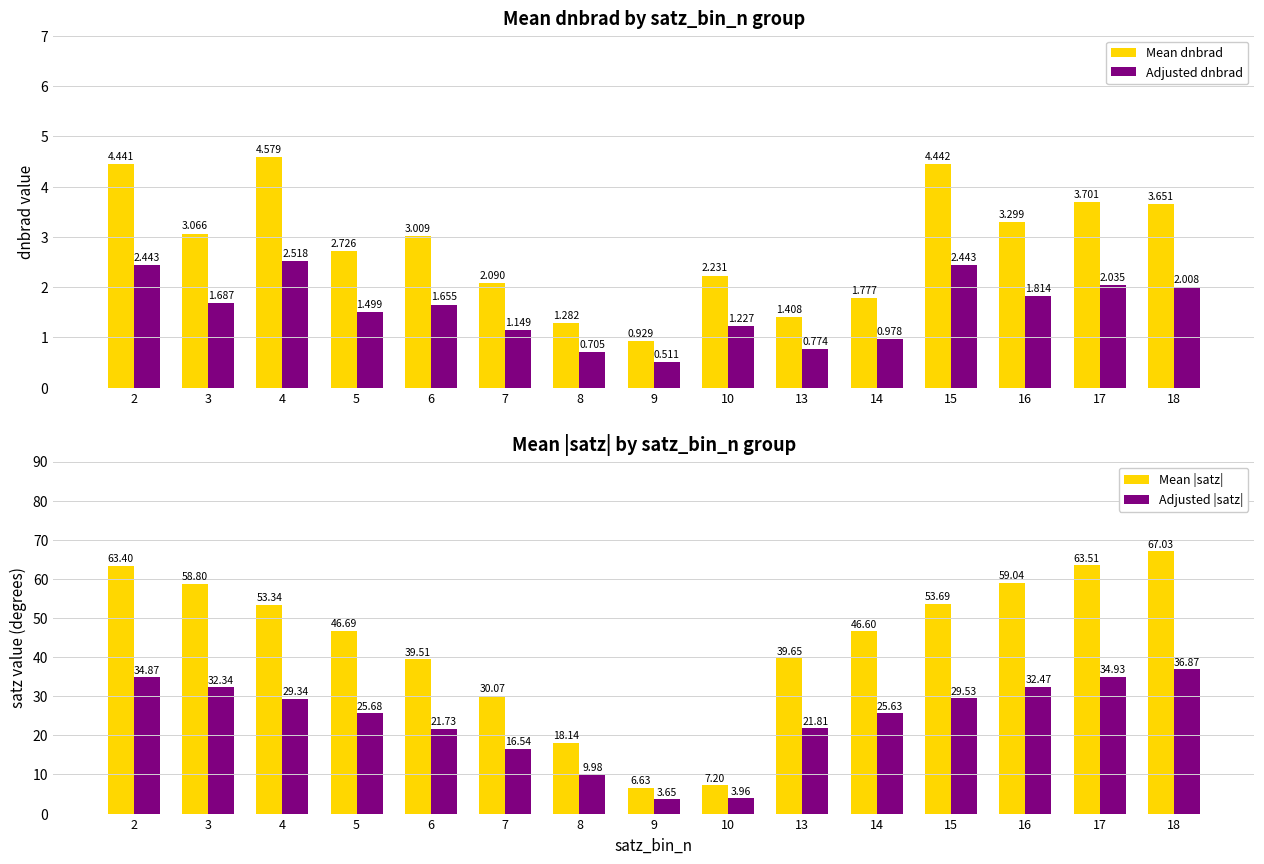

Reading left to right, list all the values displayed in this chart.

Mean dnbrad: 4.4	3.1	4.6	2.7	3.0	2.1	1.3	0.9	2.2	1.4	1.8	4.4	3.3	3.7	3.7
Adjusted dnbrad: 2.4	1.7	2.5	1.5	1.7	1.1	0.7	0.5	1.2	0.8	1.0	2.4	1.8	2.0	2.0
Mean |satz|: 63.4	58.8	53.3	46.7	39.5	30.1	18.1	6.6	7.2	39.6	46.6	53.7	59.0	63.5	67.0
Adjusted |satz|: 34.9	32.3	29.3	25.7	21.7	16.5	10.0	3.6	4.0	21.8	25.6	29.5	32.5	34.9	36.9